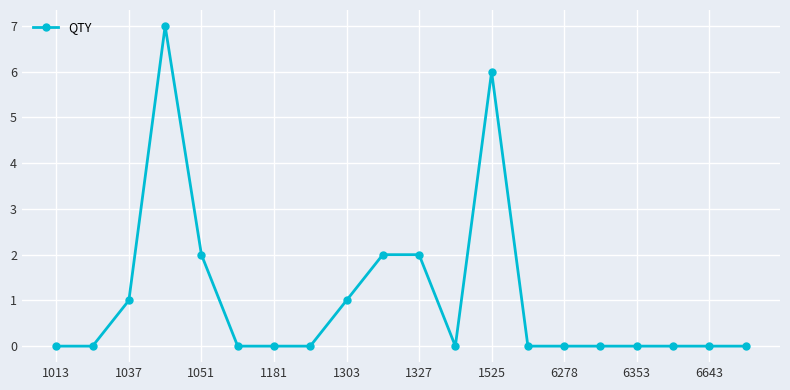

What is the greatest value displayed?

7